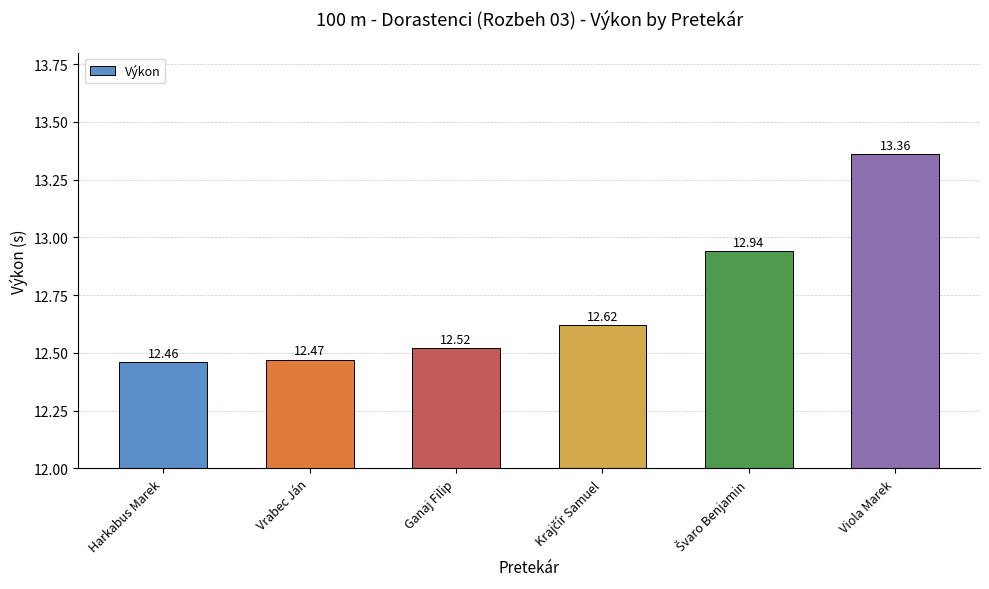

What is the change in value from Ganaj Filip to Viola Marek?

+0.8